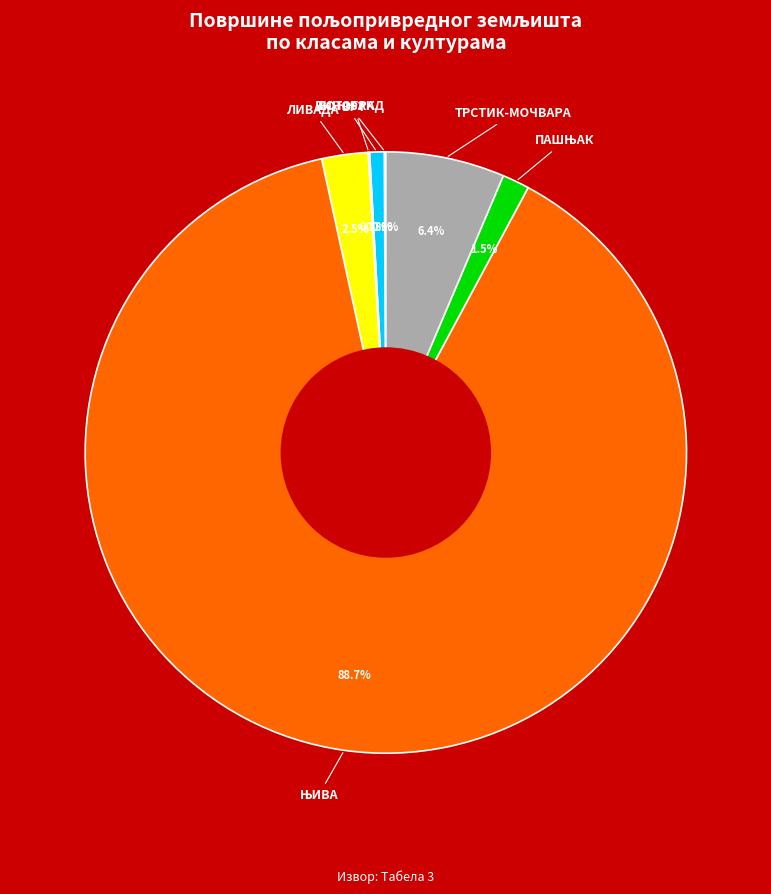

Is there any slice that represents more than half of the pie?

Yes